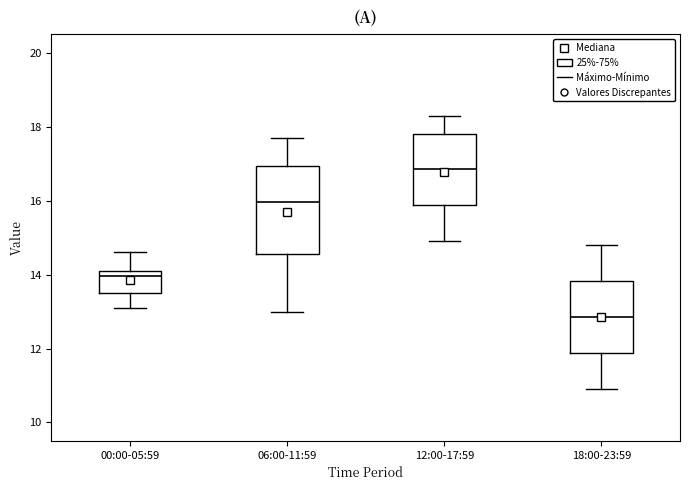

Which box's median line is the highest?

12:00-17:59